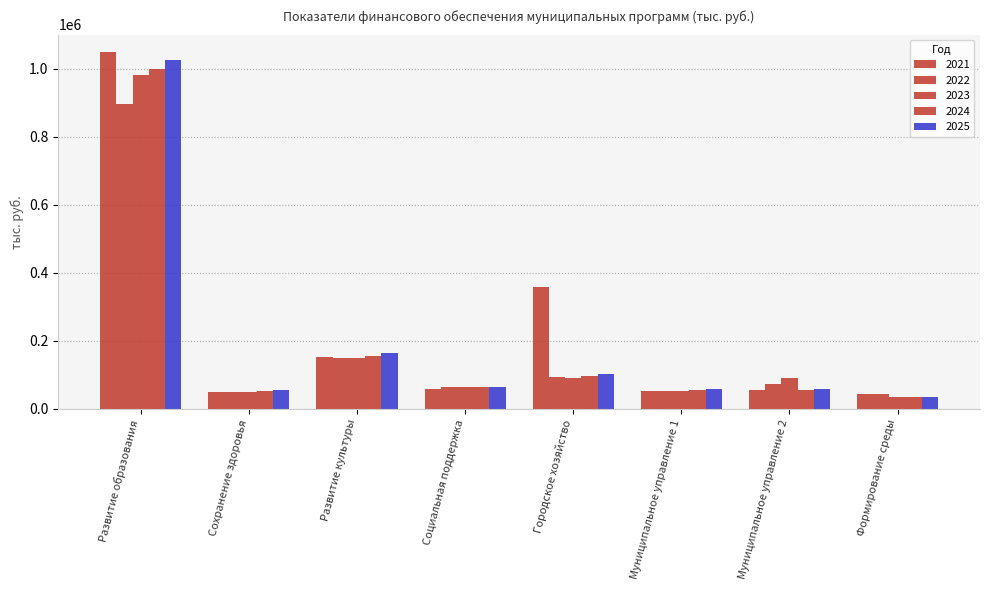

Reading left to right, what are all the values shown in this chart?

2021: 1048663.8	50667.9	152567.4	57317.6	358058.8	53714.7	54233.2	42516.3
2022: 897751.9	50667.9	148961.0	63355.8	94314.6	53098.9	73037.1	42880.8
2023: 983436.9	50667.9	148961.0	64569.6	92088.3	53525.6	91150.4	34206.2
2024: 999581.6	53201.3	156409.0	64569.6	96692.7	56201.9	56944.9	34206.2
2025: 1027160.7	55861.4	164229.5	64569.6	101527.4	59012.0	59792.1	34206.2